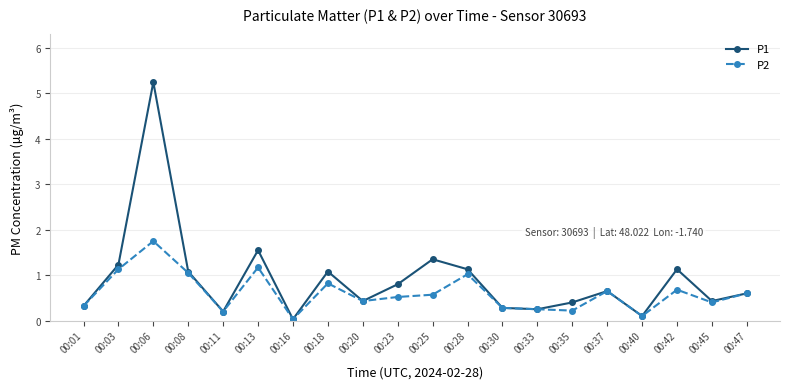

What is the sum of all P2 values?

12.2